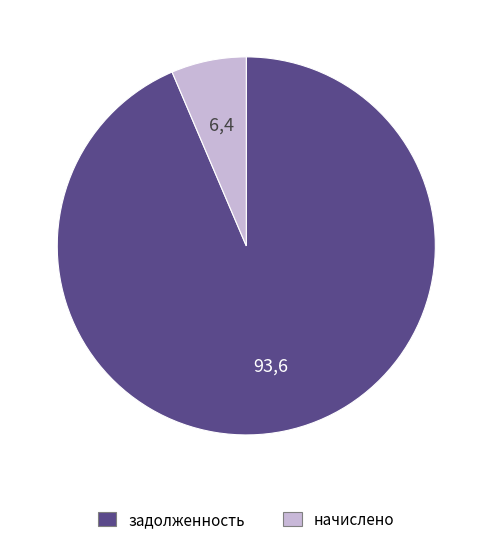

Is it true that начислено is 6% of the pie?

True